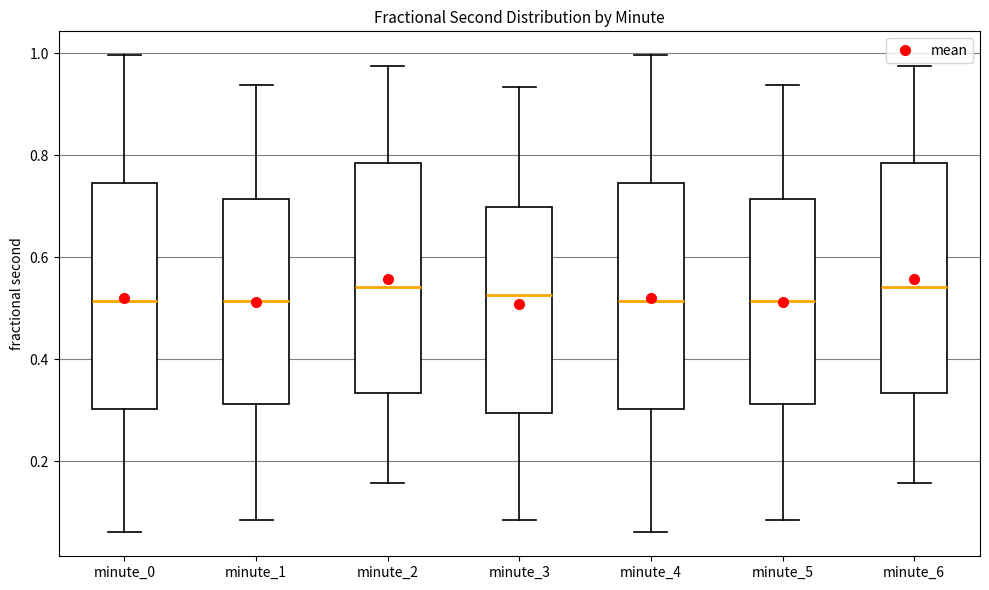

Where is the lower edge of the box for minute_0 on the y-axis? The values are not printed on the chart, so give them approximately, as read against the axis.

0.30